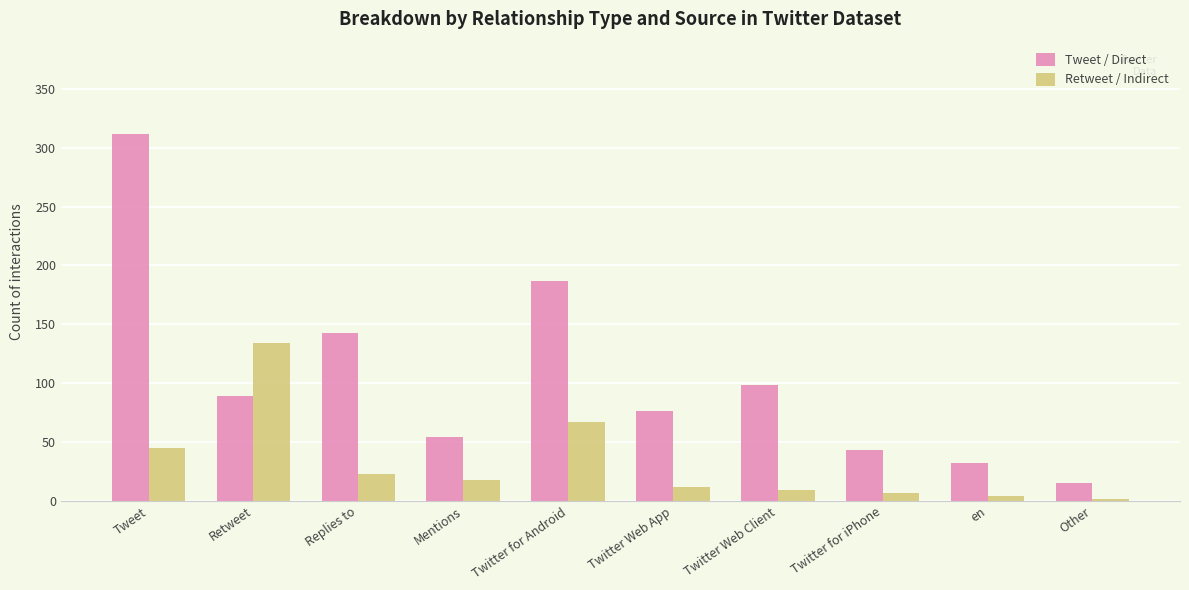

How many categories are shown in the chart?

10